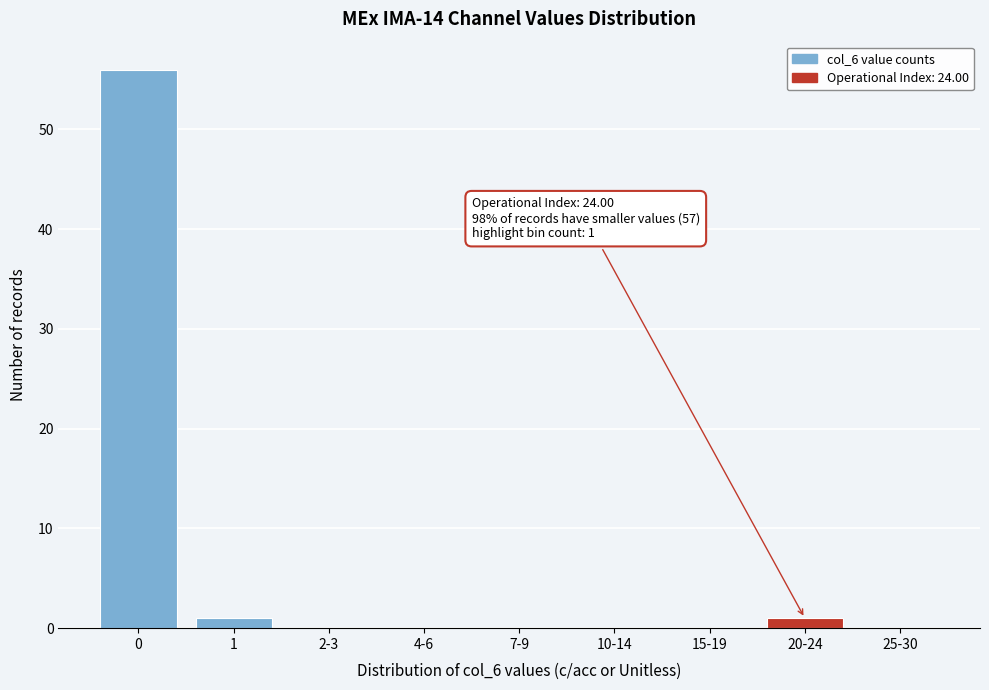

Reading left to right, list all the values displayed in this chart.

0=56	1=1	2-3=0	4-6=0	7-9=0	10-14=0	15-19=0	20-24=1	25-30=0